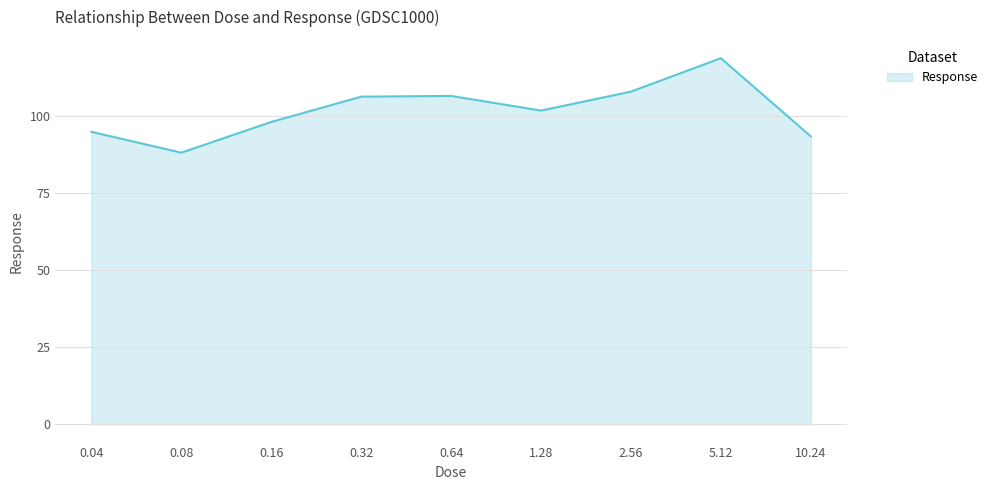

Which label corresponds to the largest value in the chart?

5.12